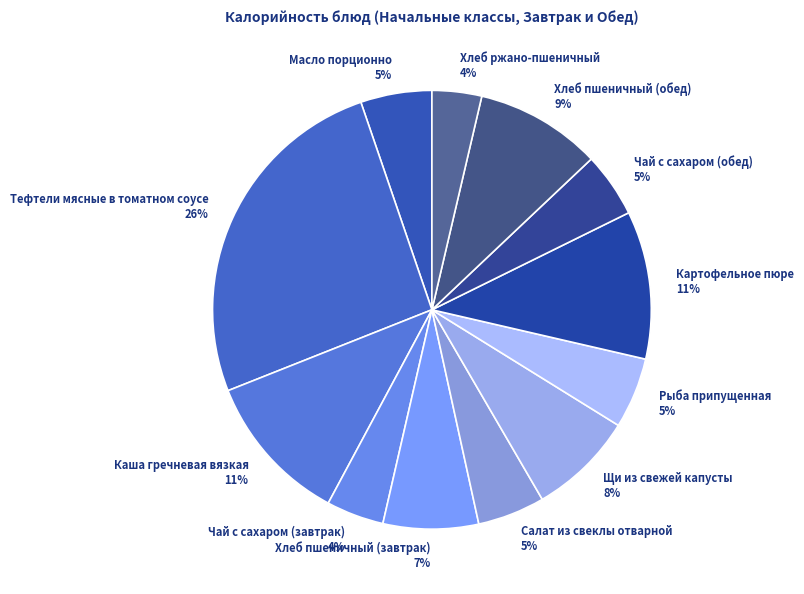

Is the sum of Хлеб ржано-пшеничный and Картофельное пюре greater than half?

No